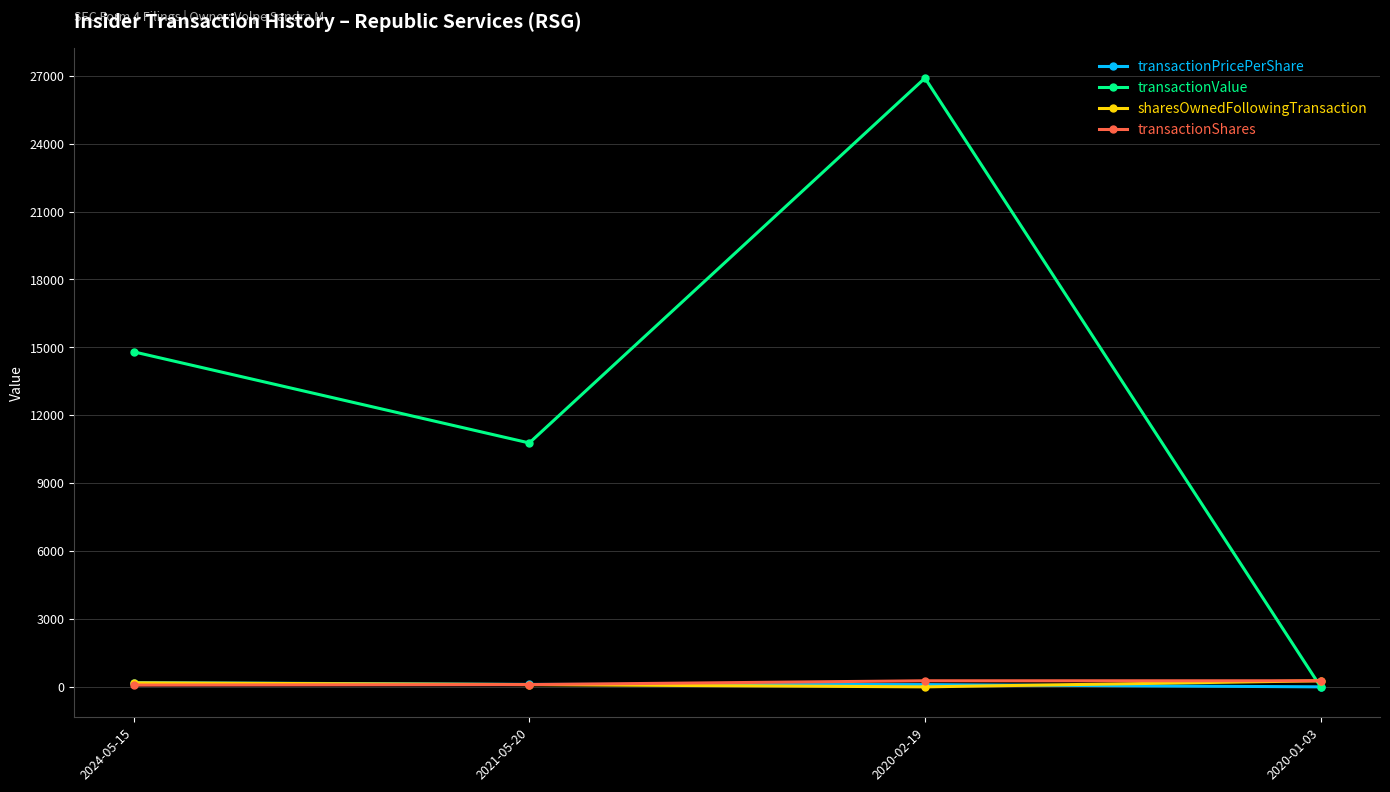

What is the highest value of the sharesOwnedFollowingTransaction series?

269.0